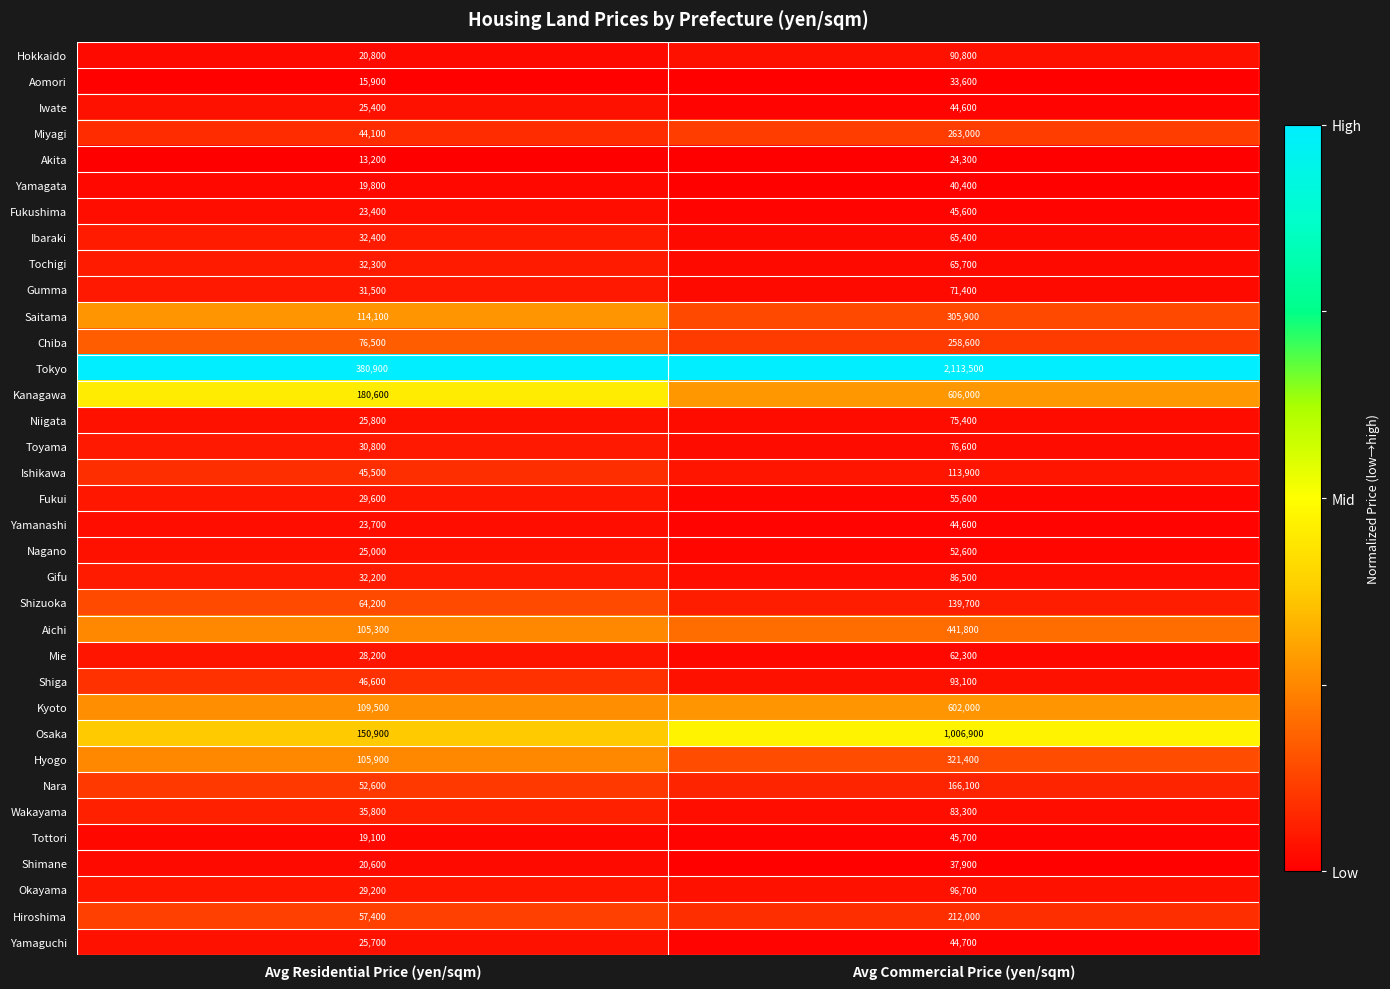

What is the spread (max minus min) of values at Avg Commercial Price (yen/sqm)?

2089200